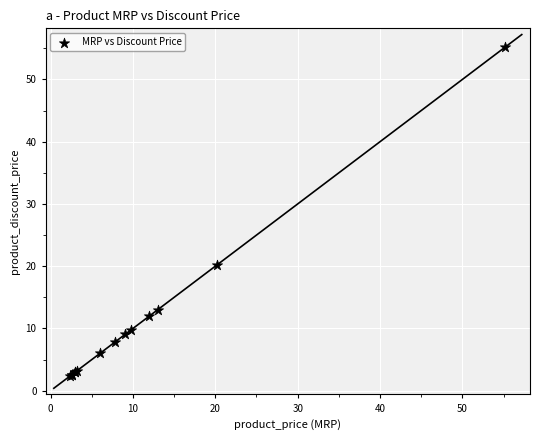

What Y value in the scatter plot is closest to 28?

20.2